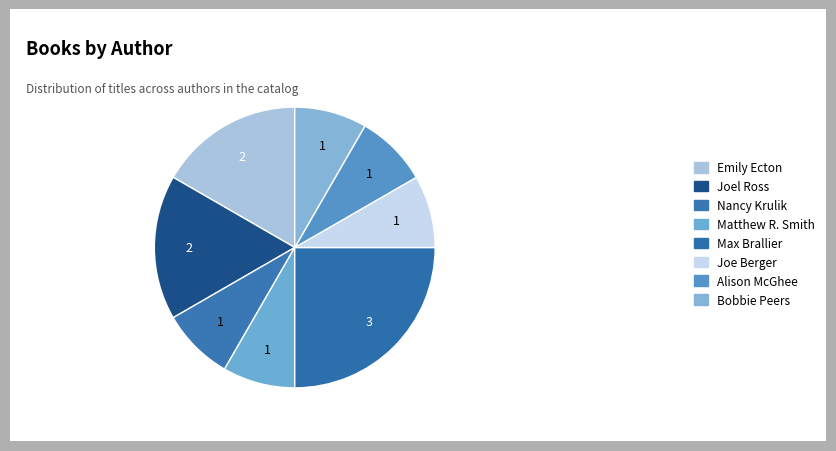

To the nearest percent, what is the average slice percentage?

12%